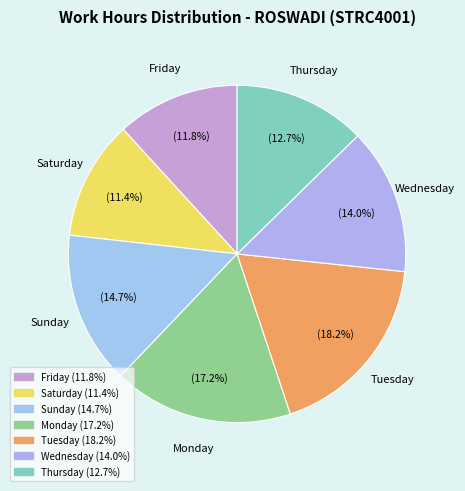

How many slices are in this pie chart?

7